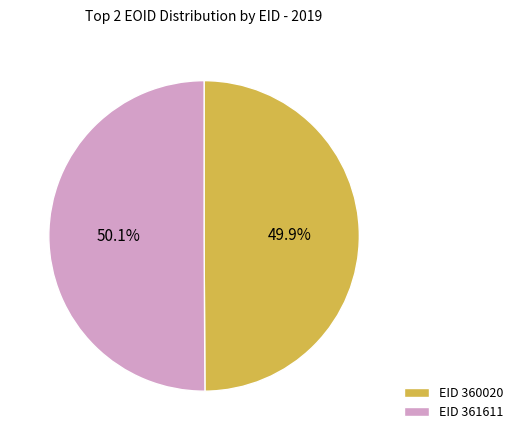

Approximately how many times larger is the value at EID 361611 compared to EID 360020?

1.0